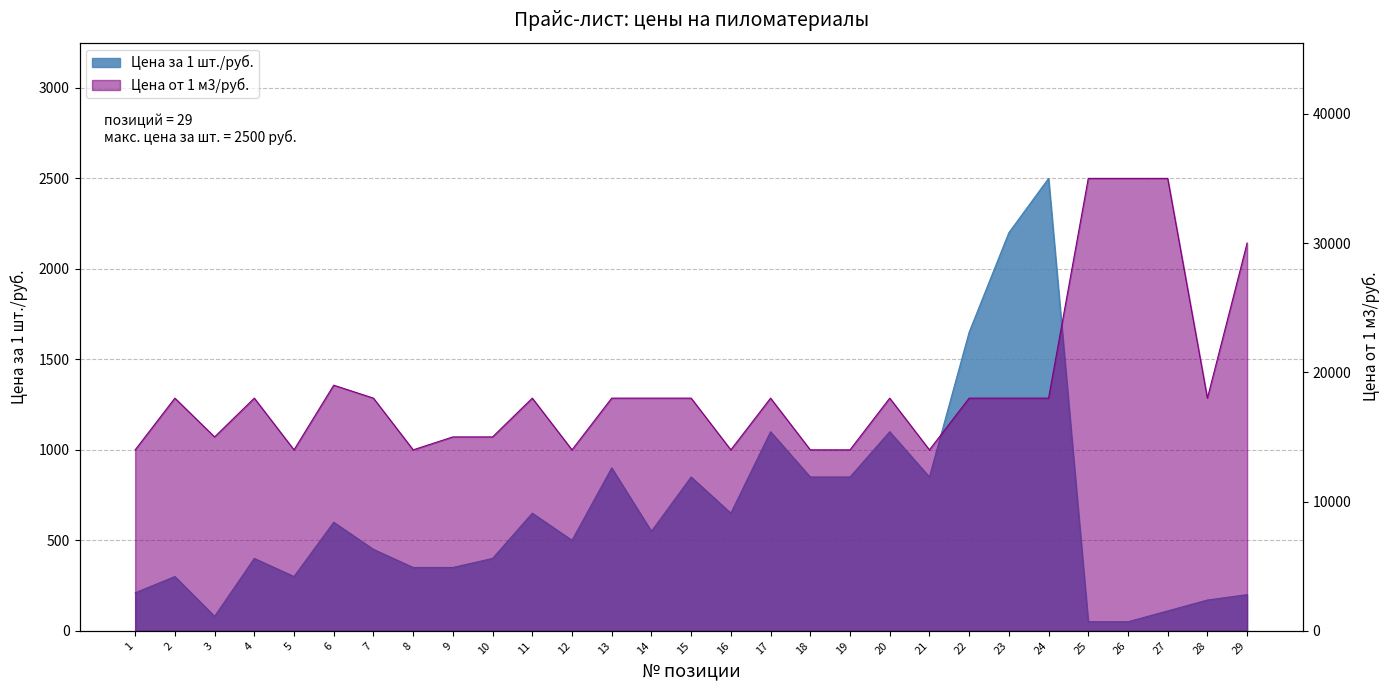

At which label does Цена за 1 шт./руб. reach its minimum?

26